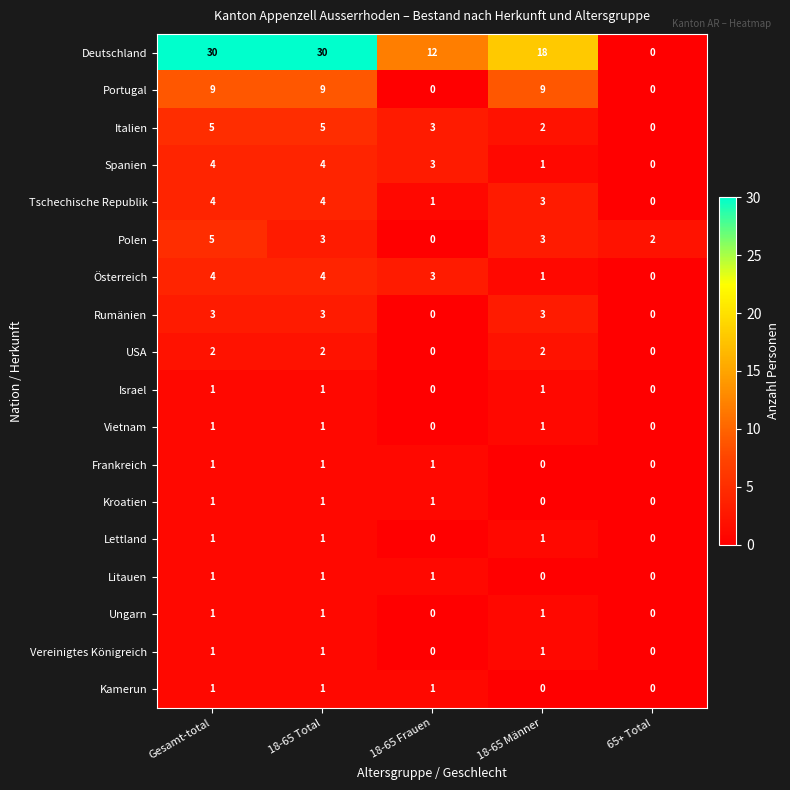

Which series has the largest range (max minus min)?

Deutschland